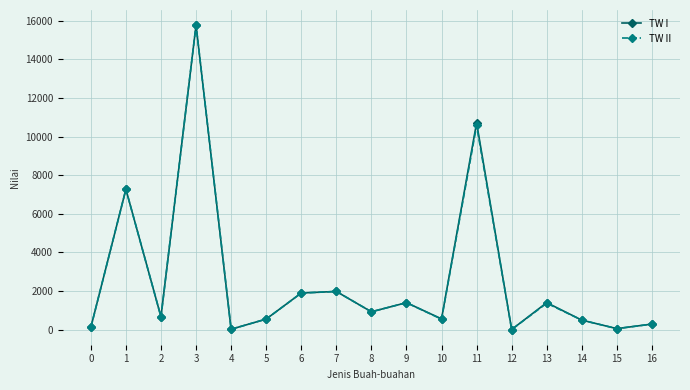

Which series has the largest range (max minus min)?

TW I